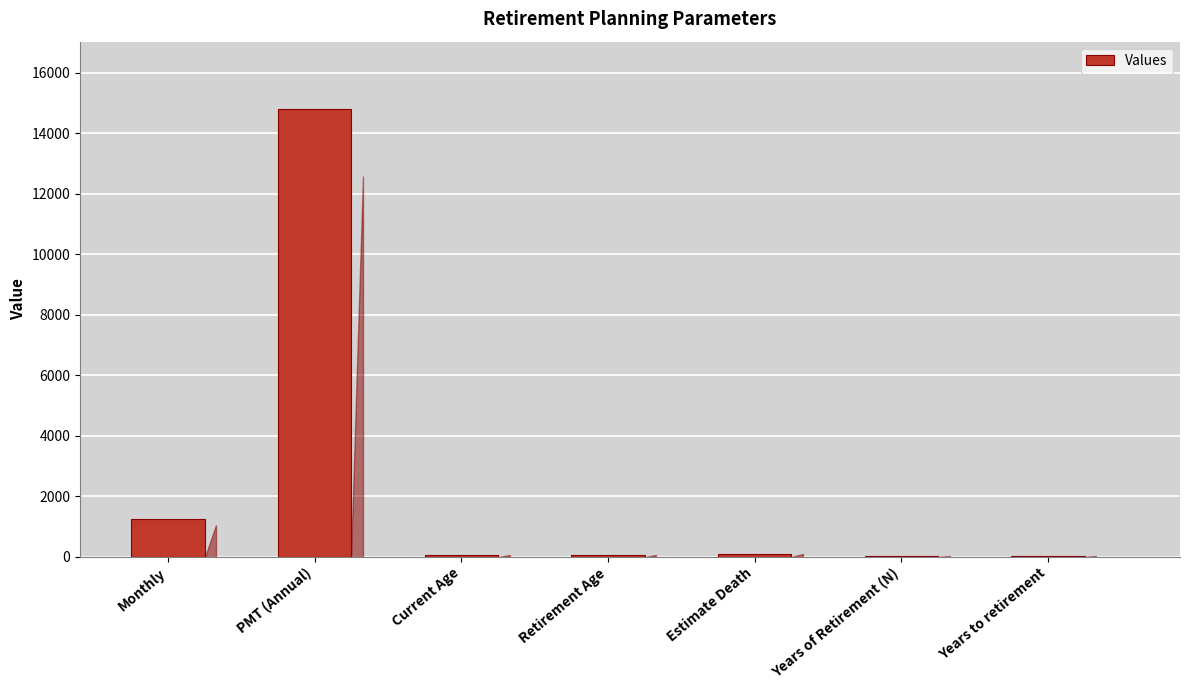

Where is the data nearest to the value 7410?

Monthly